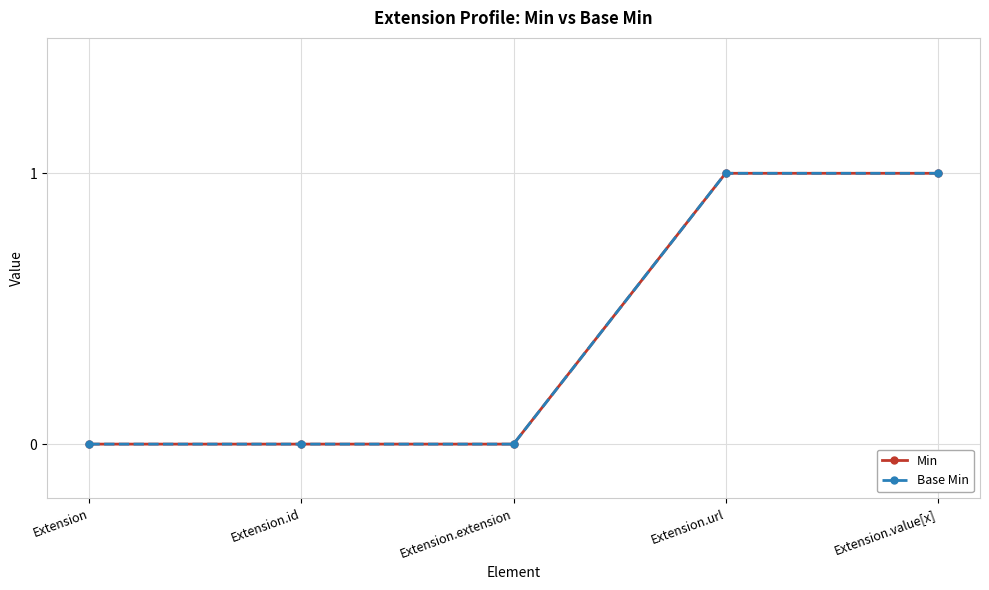

Is this an area chart (filled region under the line)?

No